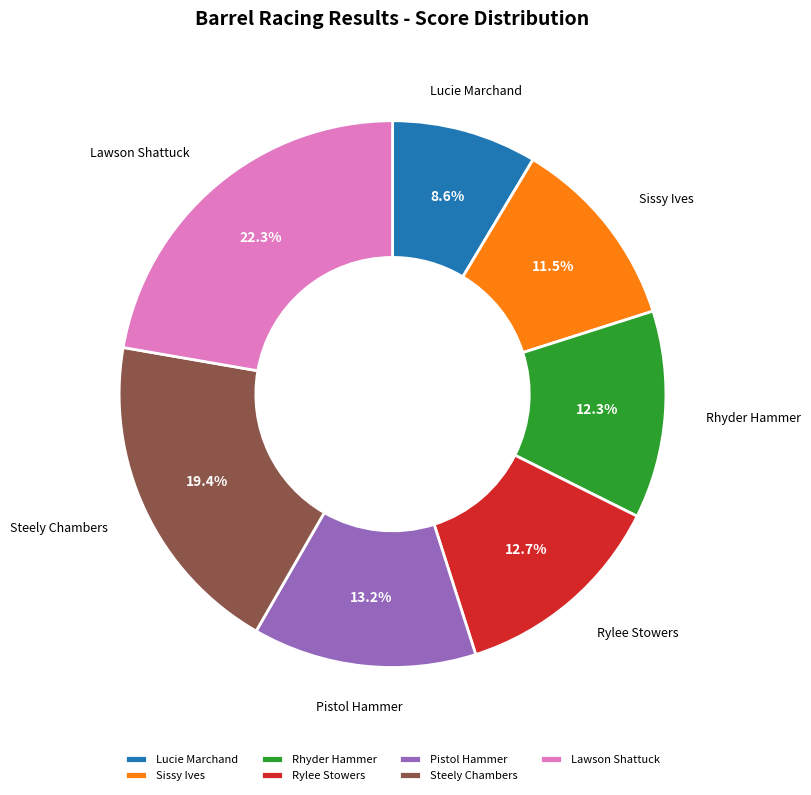

Which slice is the largest?

Lawson Shattuck